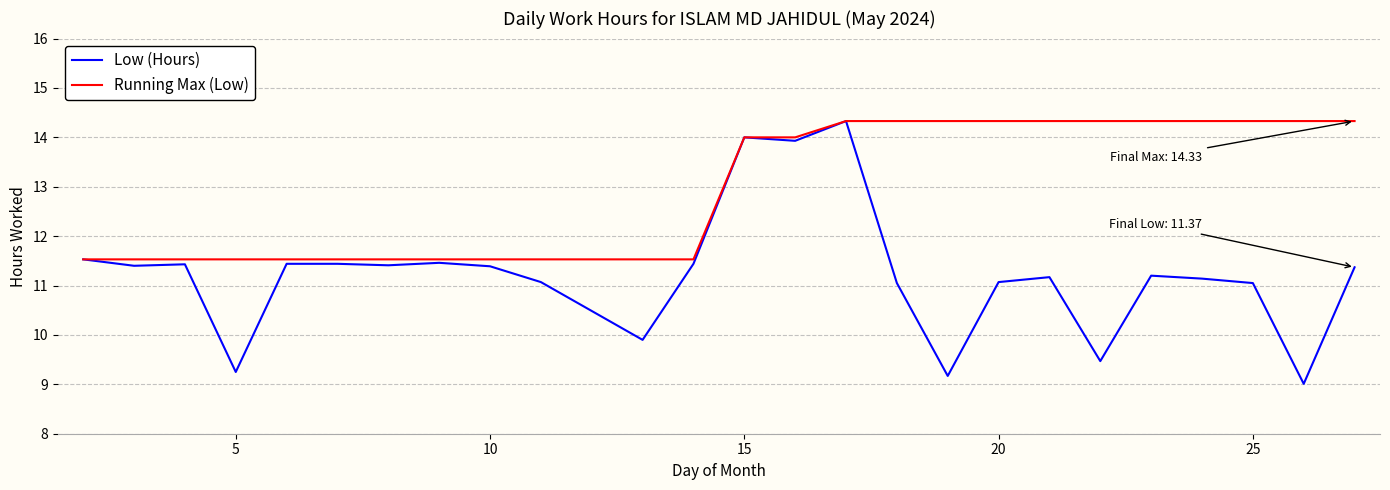

What is the minimum value for Low (Hours)?

9.0